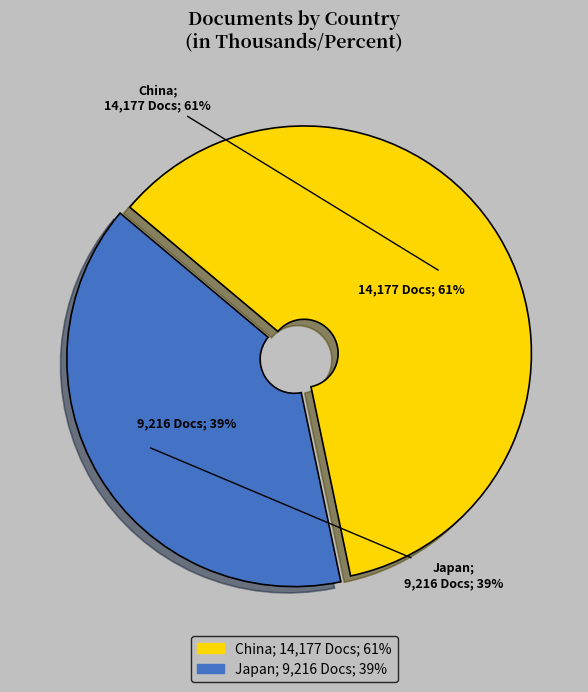

What is the change in value from China to Japan?

-4961